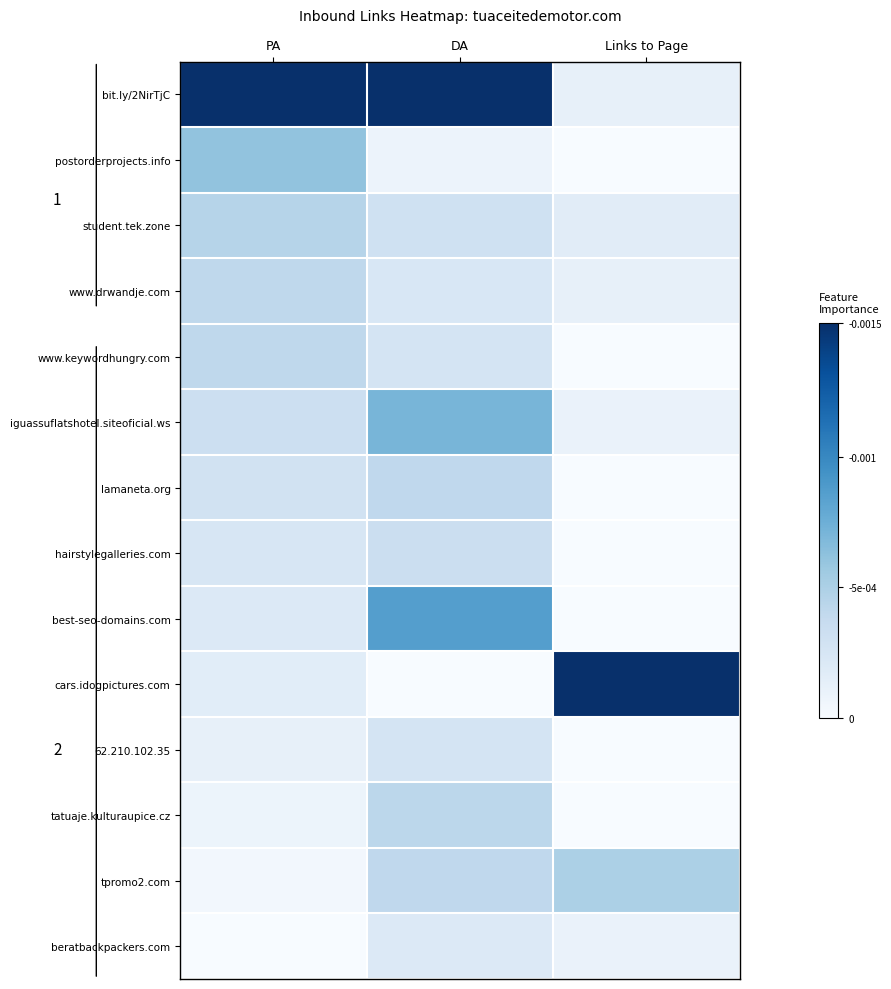

Count the number of data series in this chart.

14